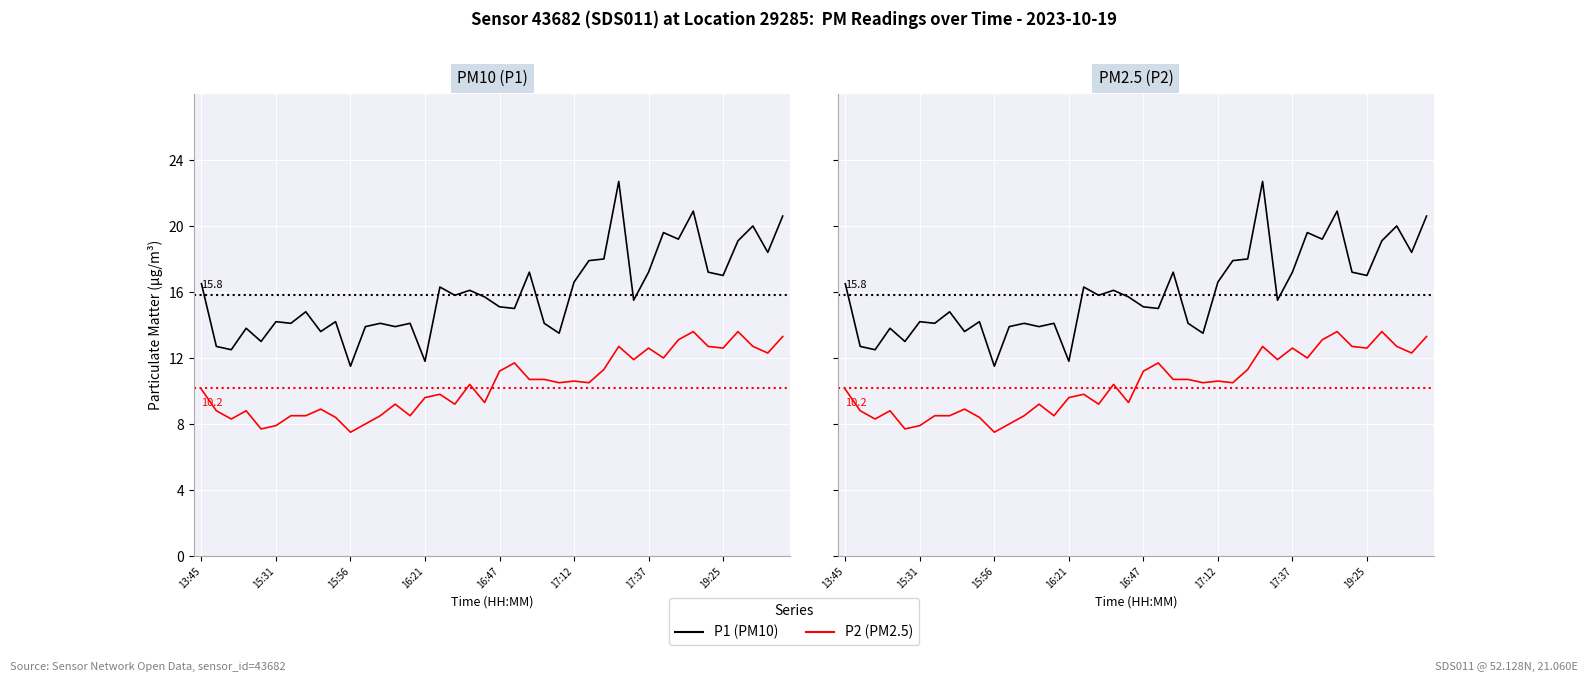

Which series has the largest range (max minus min)?

P1 (PM10)